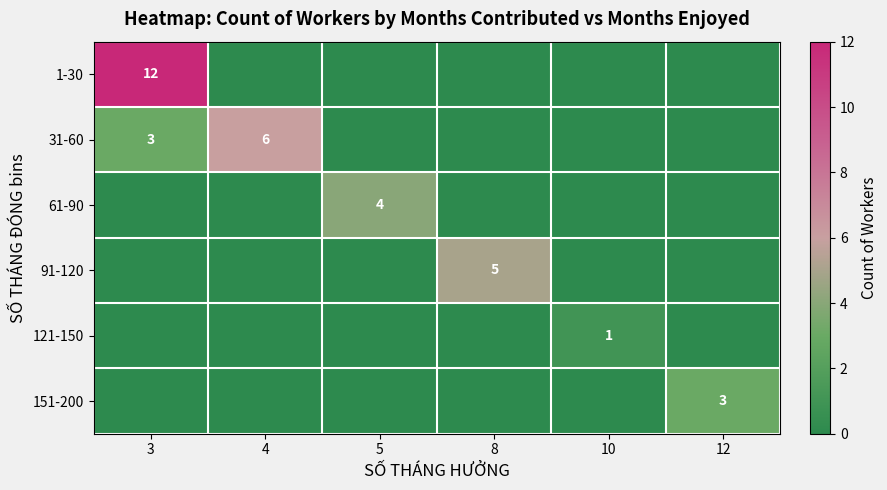

How many categories are shown in the chart?

6